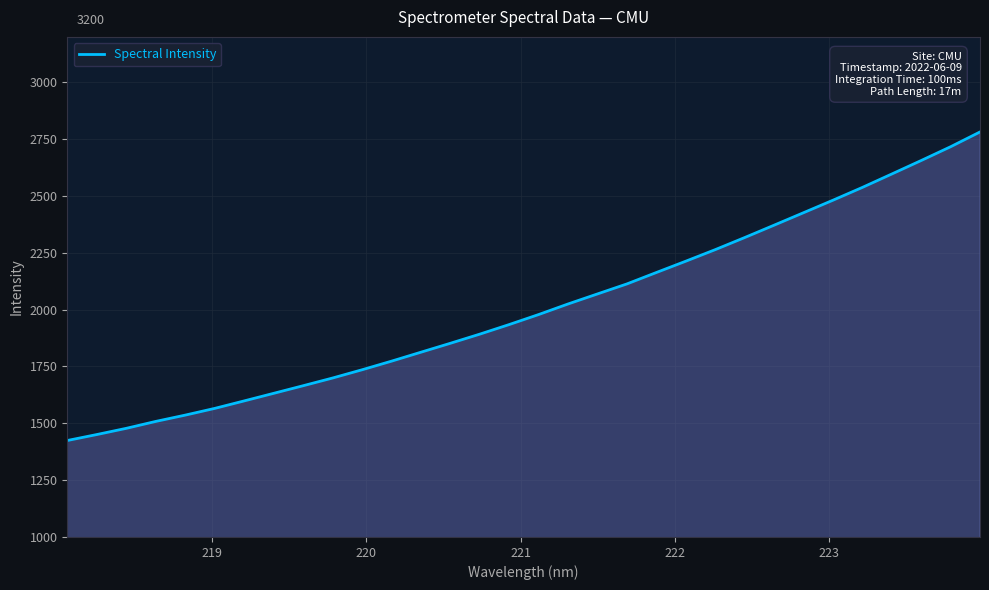

What is the label of the 5th point from the left?

222